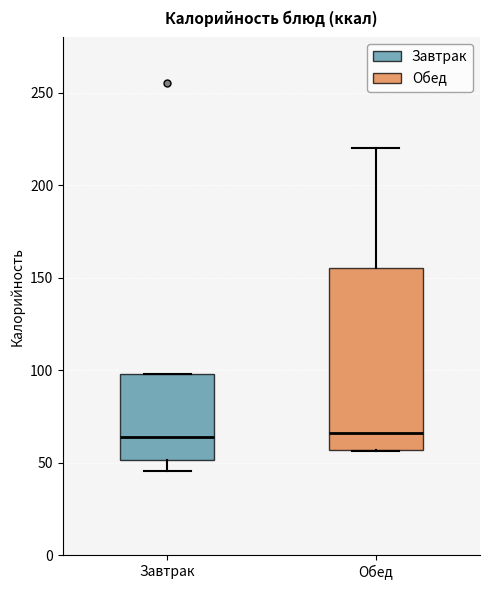

Where is the lower edge of the box for Обед on the y-axis? The values are not printed on the chart, so give them approximately, as read against the axis.

55